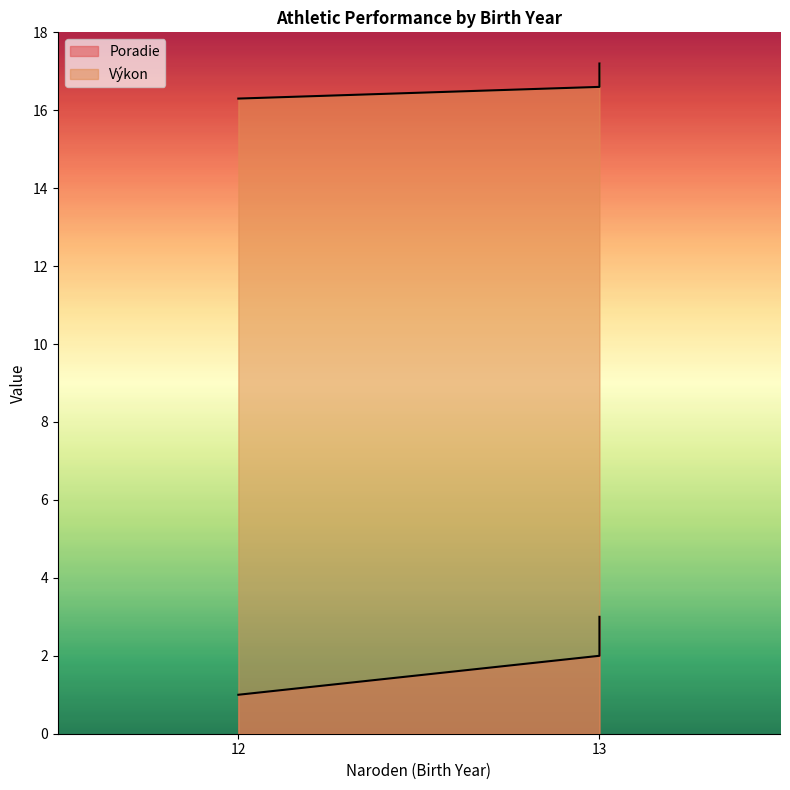

What is the sum of all Poradie values?

6.0